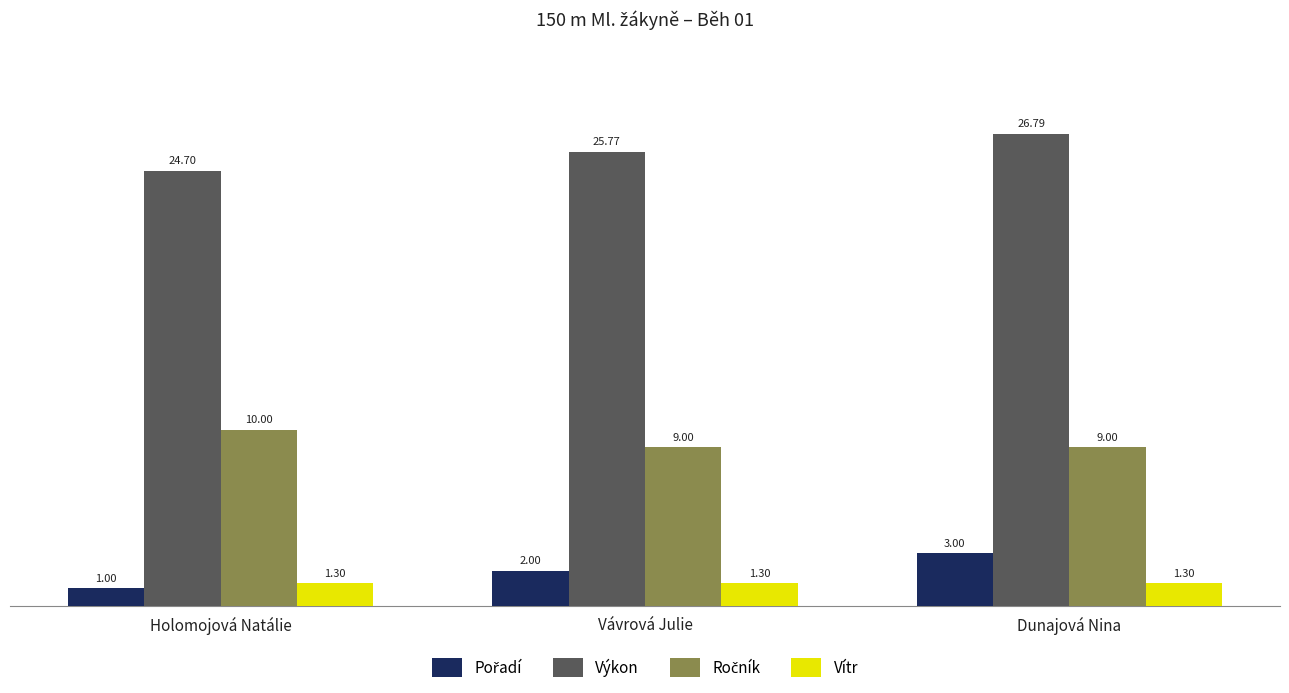

Which series has the largest total across all categories?

Výkon